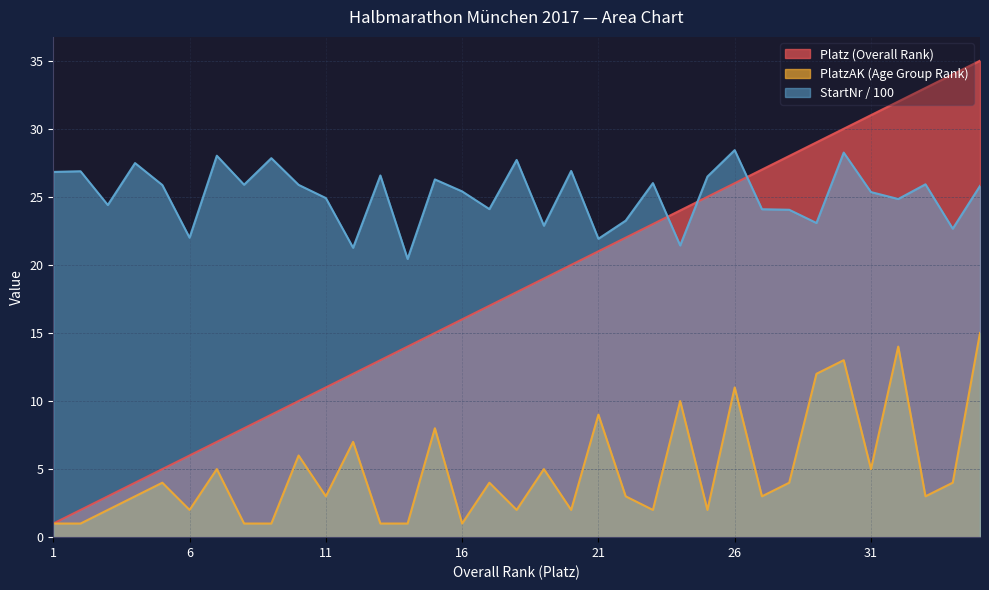

What are all the series names shown in the legend?

Platz (Overall Rank), PlatzAK (Age Group Rank), StartNr / 100